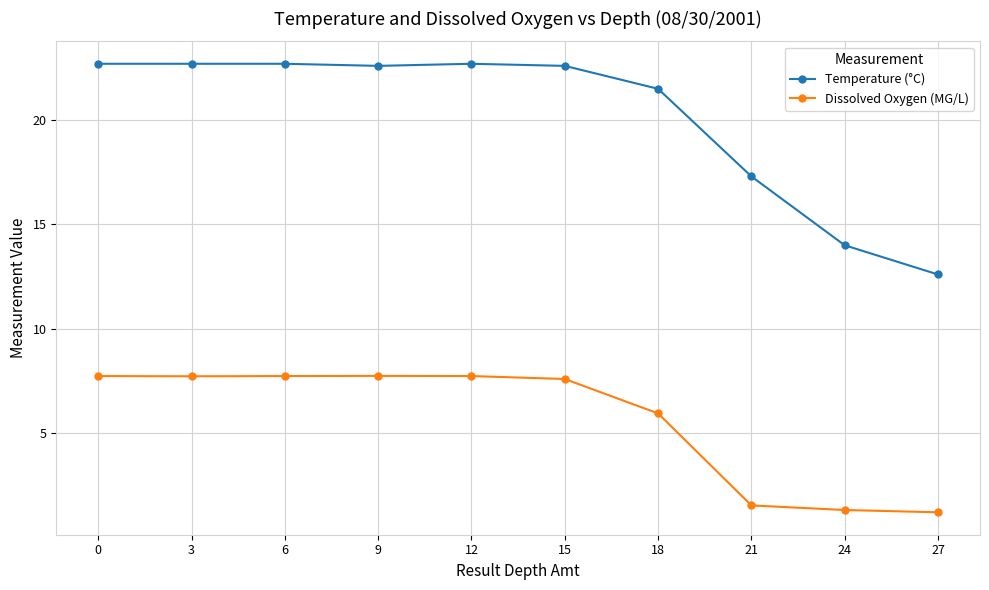

True or false: Dissolved Oxygen (MG/L) and Temperature (°C) cross at least once.

False